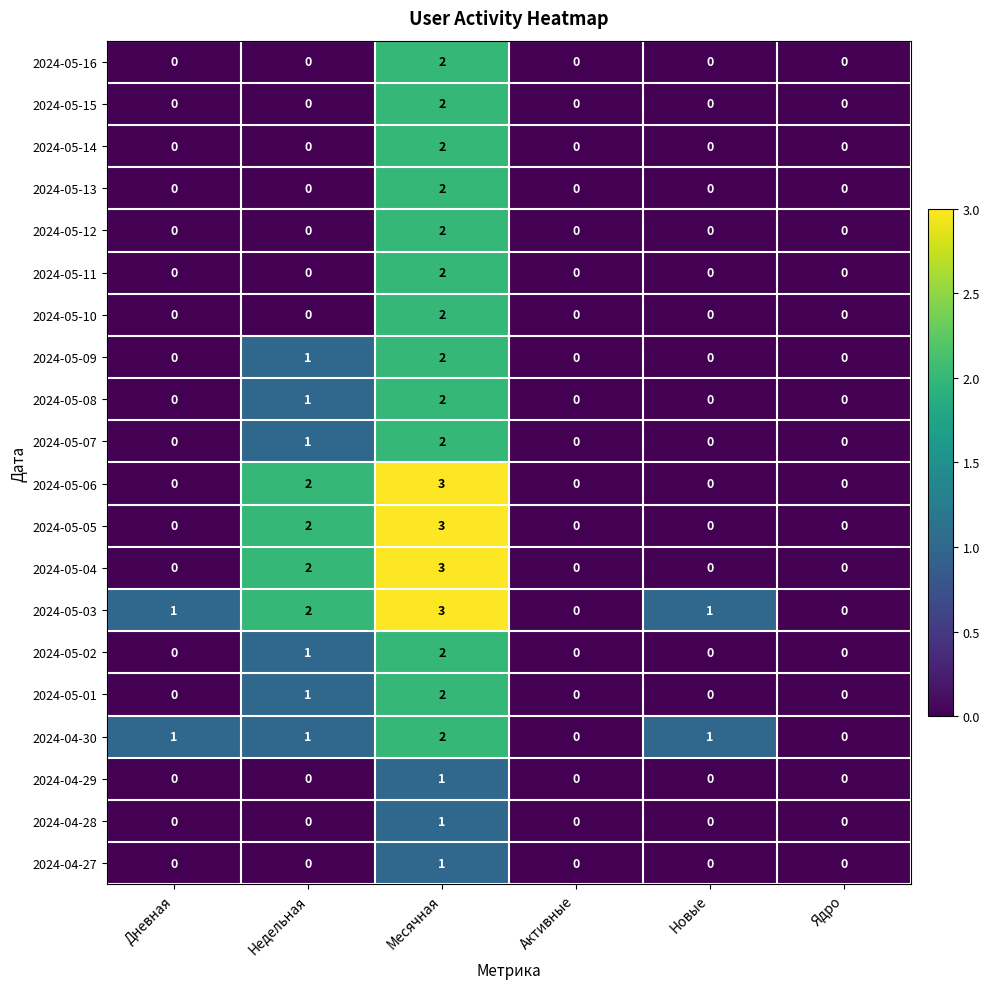

What is the greatest value displayed?

3